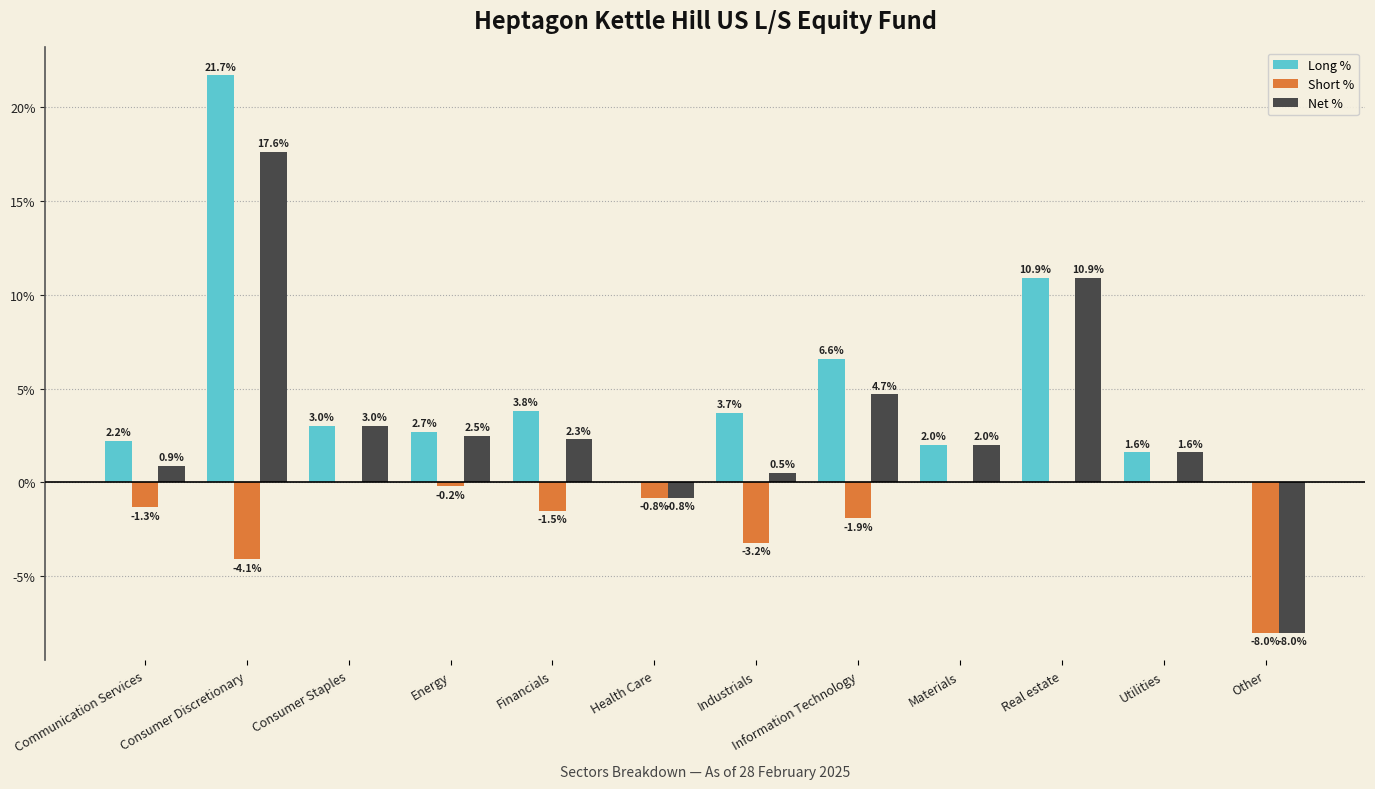

What is the average value of the Long % series?

4.9